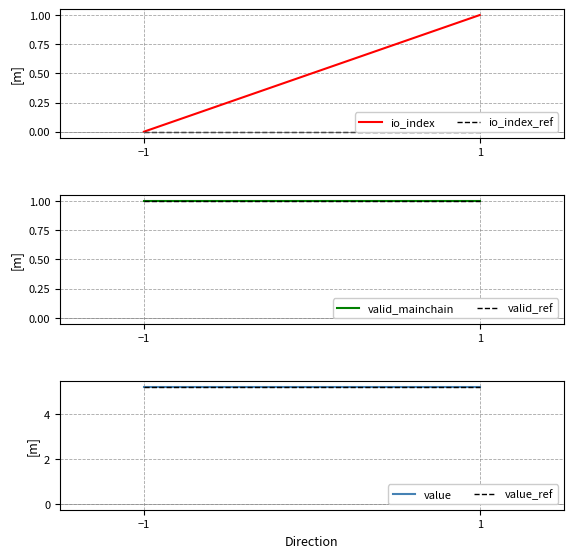

Between −1 and 1, which is larger?

1